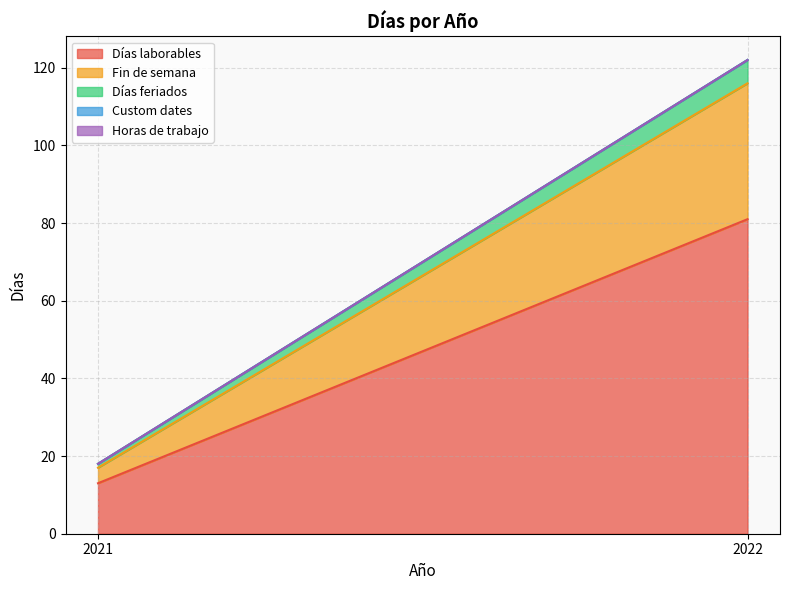

What are all the series names shown in the legend?

Días laborables, Fin de semana, Días feriados, Custom dates, Horas de trabajo